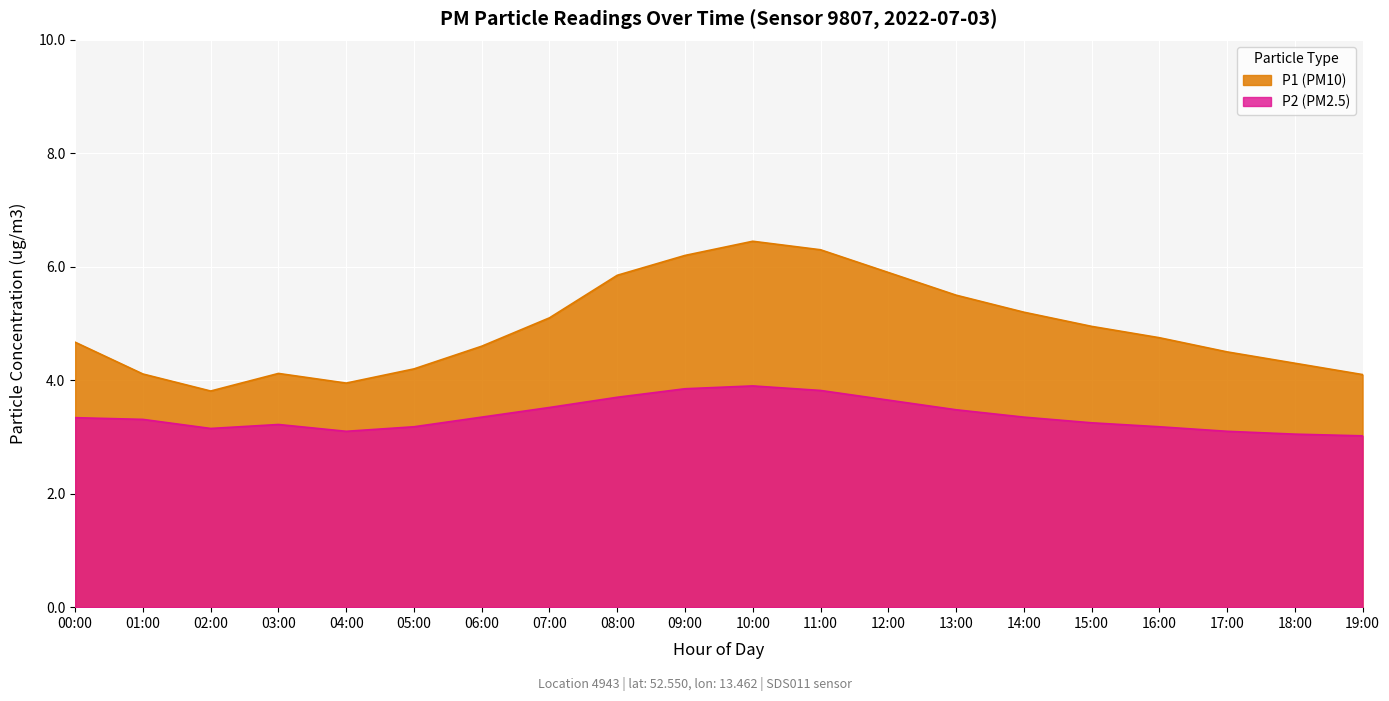

Is the value of P2 at 02:00 greater than the value of P1 at 14:00?

No